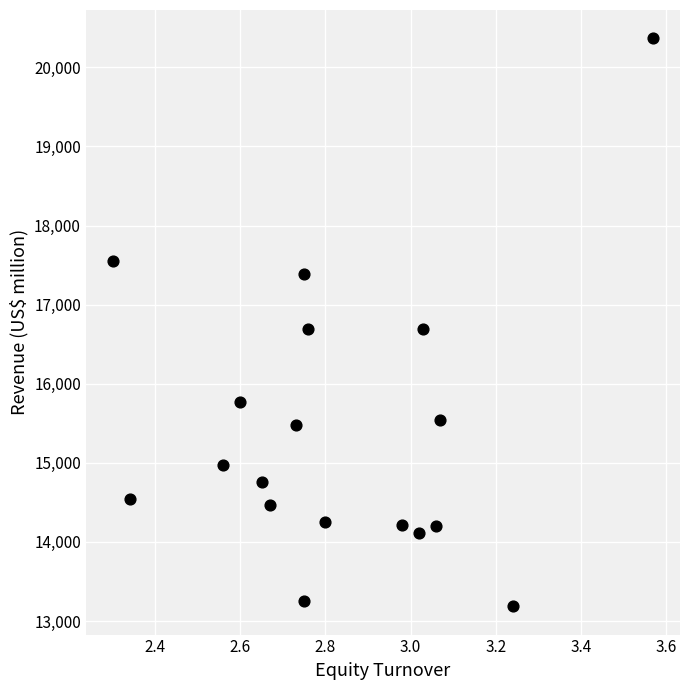

What is the range of Y values (max minus min)?

7179